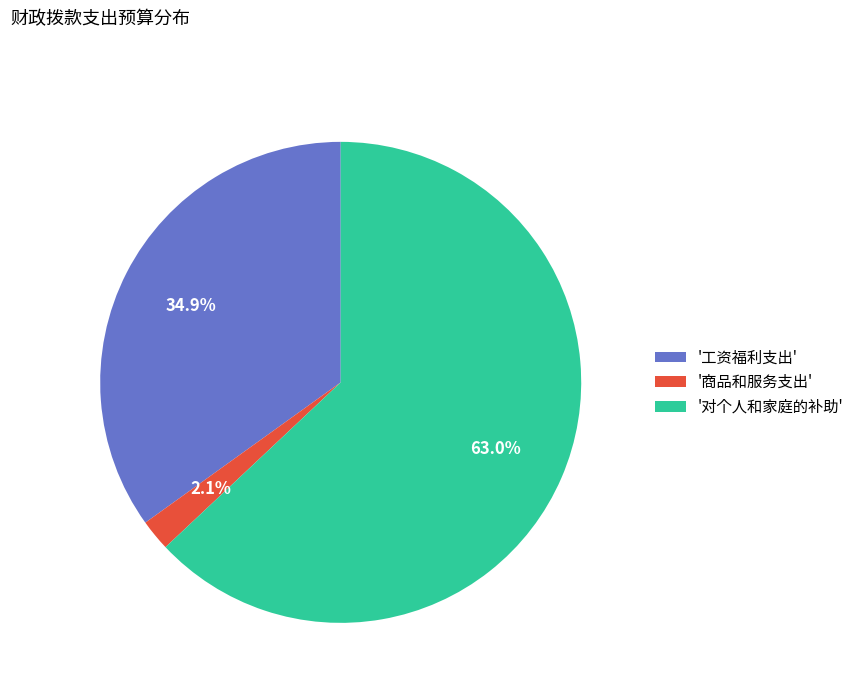

How many slices are in this pie chart?

3